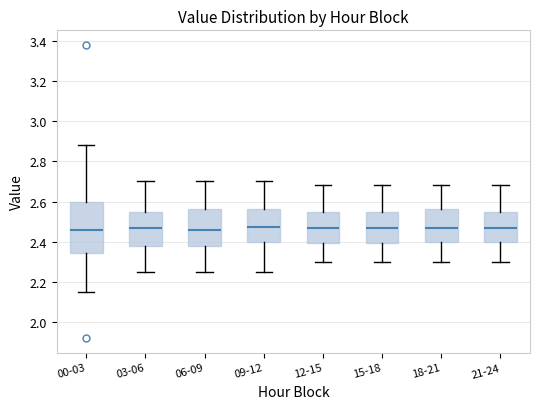

Reading left to right, read every box against the y-axis: the position of its median line, the range the box covers, and the ends of its whiskers. The values are not printed on the chart, so give them approximately, as read against the axis.

00-03: median 2.46, box 2.34 to 2.60, whiskers 2.16 to 2.88
03-06: median 2.48, box 2.38 to 2.56, whiskers 2.26 to 2.70
06-09: median 2.46, box 2.38 to 2.56, whiskers 2.26 to 2.70
09-12: median 2.48, box 2.40 to 2.56, whiskers 2.26 to 2.70
12-15: median 2.48, box 2.40 to 2.56, whiskers 2.30 to 2.68
15-18: median 2.48, box 2.40 to 2.56, whiskers 2.30 to 2.68
18-21: median 2.48, box 2.40 to 2.56, whiskers 2.30 to 2.68
21-24: median 2.48, box 2.40 to 2.56, whiskers 2.30 to 2.68